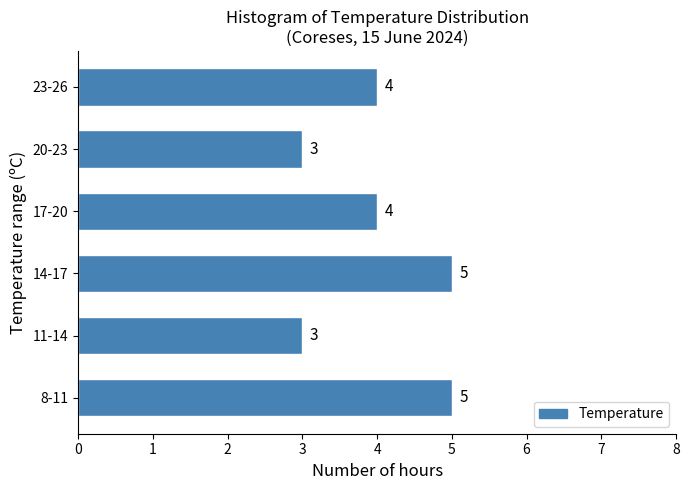

Reading bottom to top, list all the values displayed in this chart.

8-11=5	11-14=3	14-17=5	17-20=4	20-23=3	23-26=4